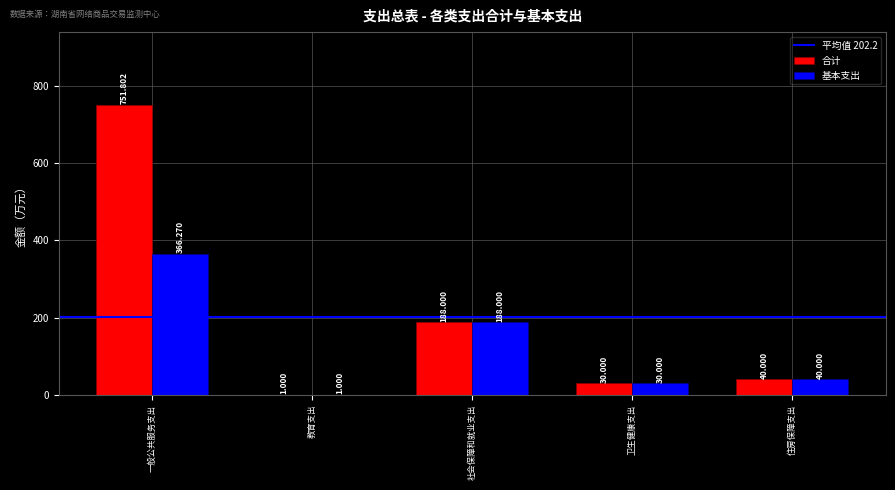

How many groups of bars are there?

5